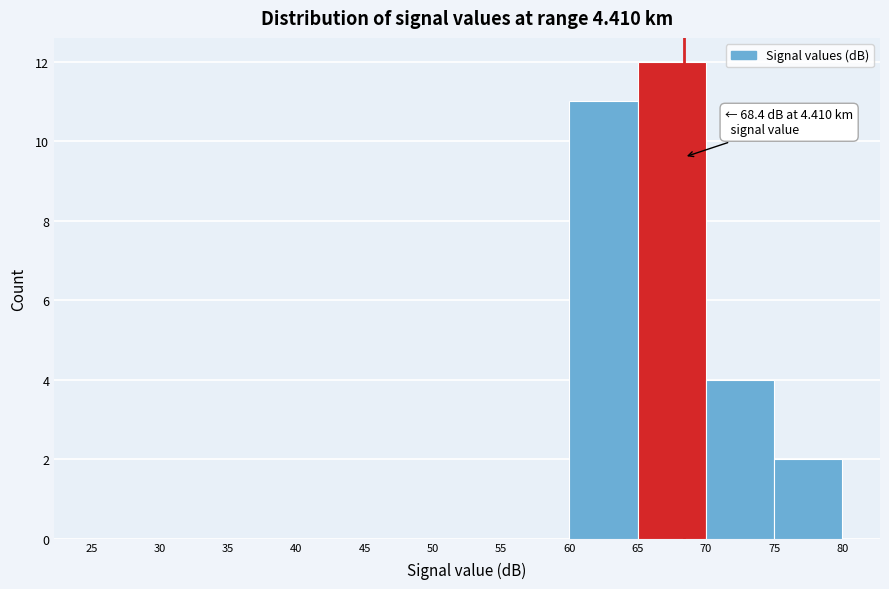

Over which range of the x-axis is the bar tallest?

65 to 70